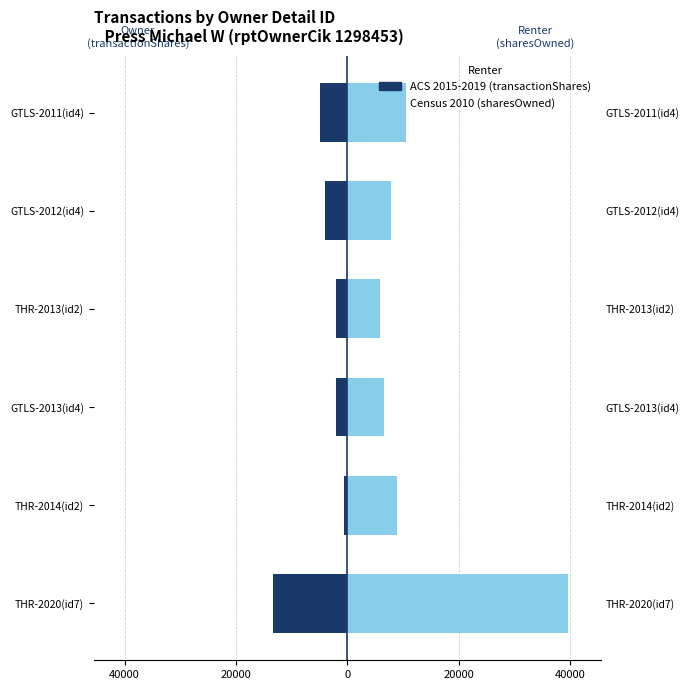

Reading left to right, list all the values displayed in this chart.

ACS 2015-2019 (transactionShares): -13300	-564	-2000	-2091	-4000	-5000
Census 2010 (sharesOwned): 39566	8927	6648	5875	7797	10434